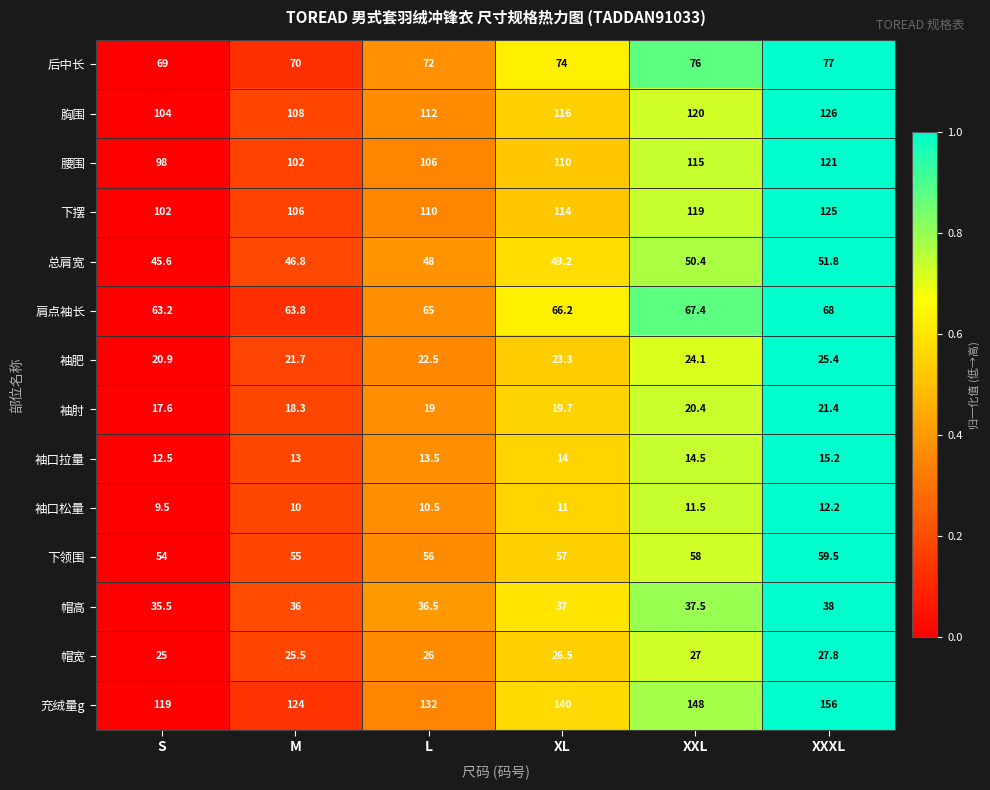

Is the value of 帽宽 at XL greater than the value of 下摆 at XL?

No